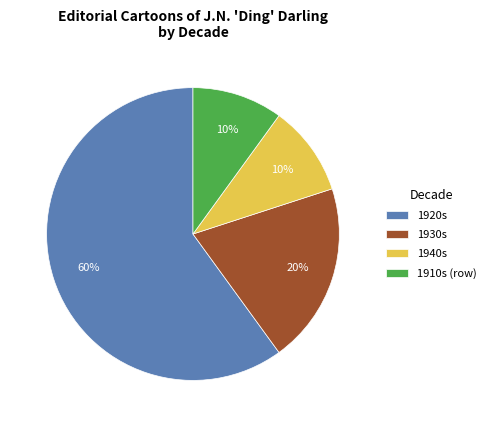

How many slices are in this pie chart?

4